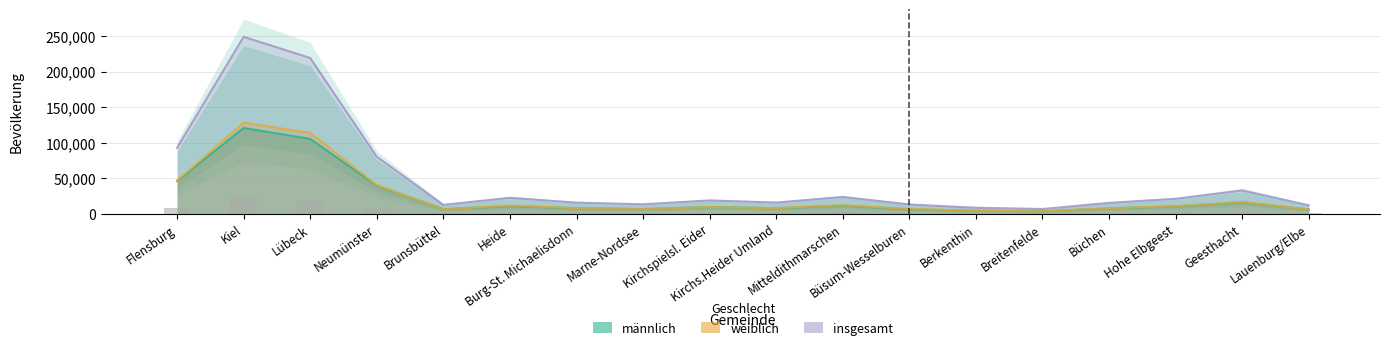

Is it true that weiblich equals 6803 at Büsum-Wesselburen?

True